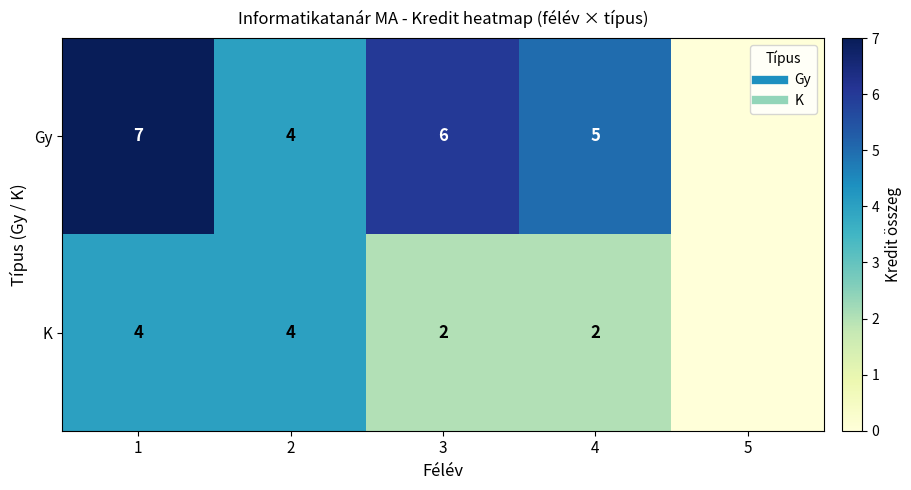

True or false: K has a value of 2 at 4.

True